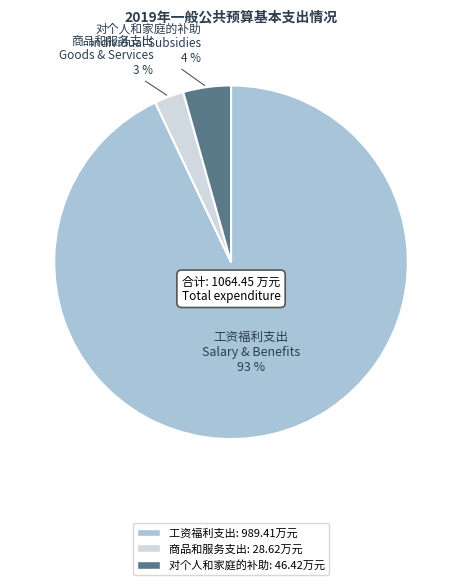

Does 对个人和家庭的补助 account for over 50% of the chart?

No